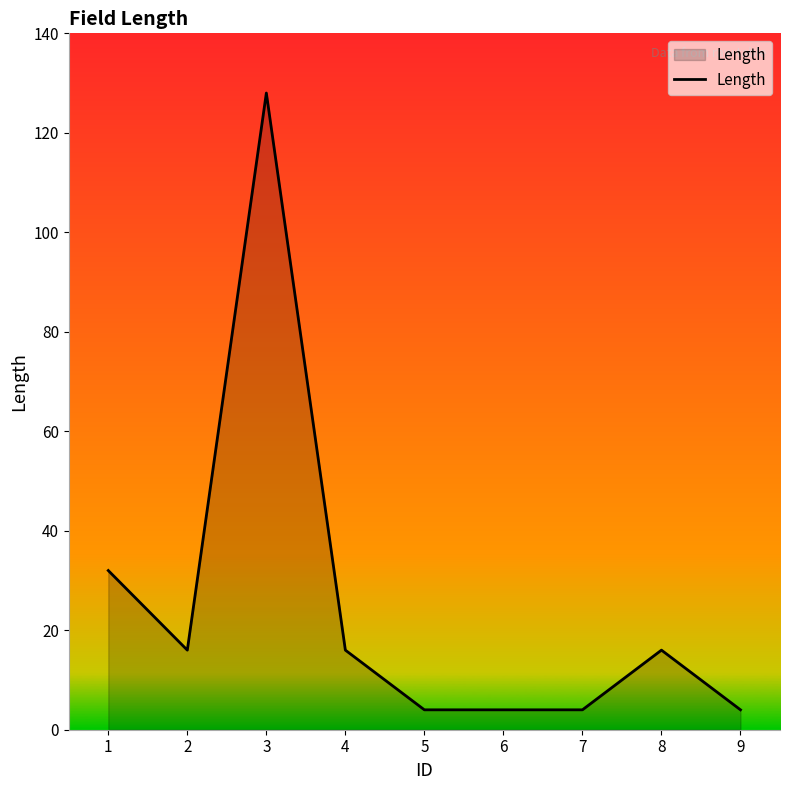

Reading left to right, transcribe all the data shown in this chart.

32	16	128	16	4	4	4	16	4